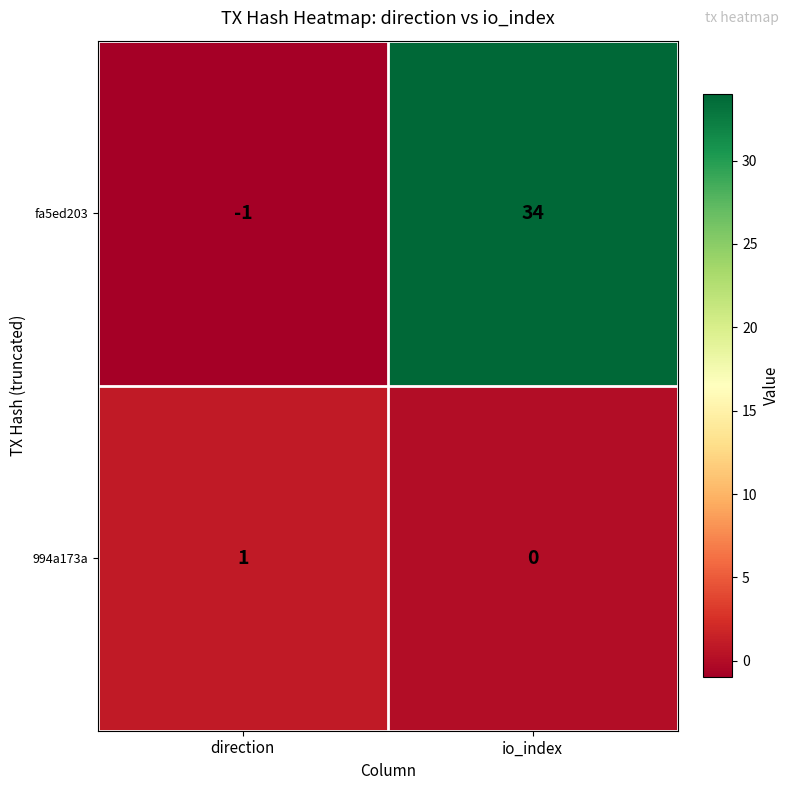

At which label is 994a173a closest to 0?

io_index